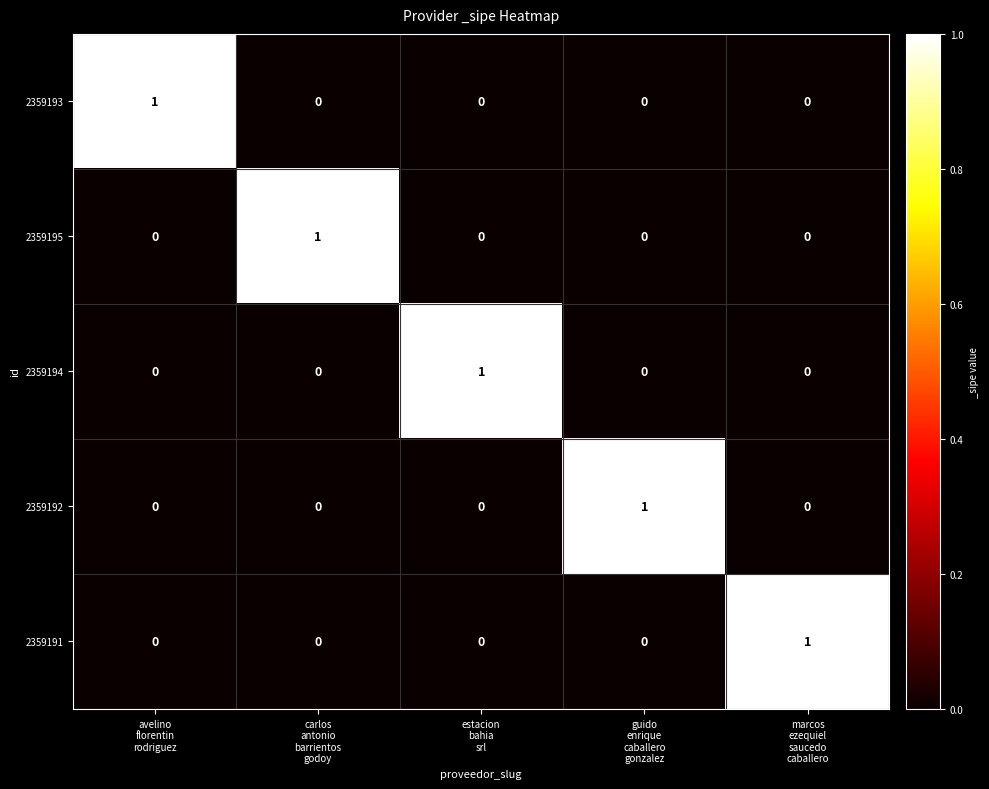

Count the number of categories in the chart.

5